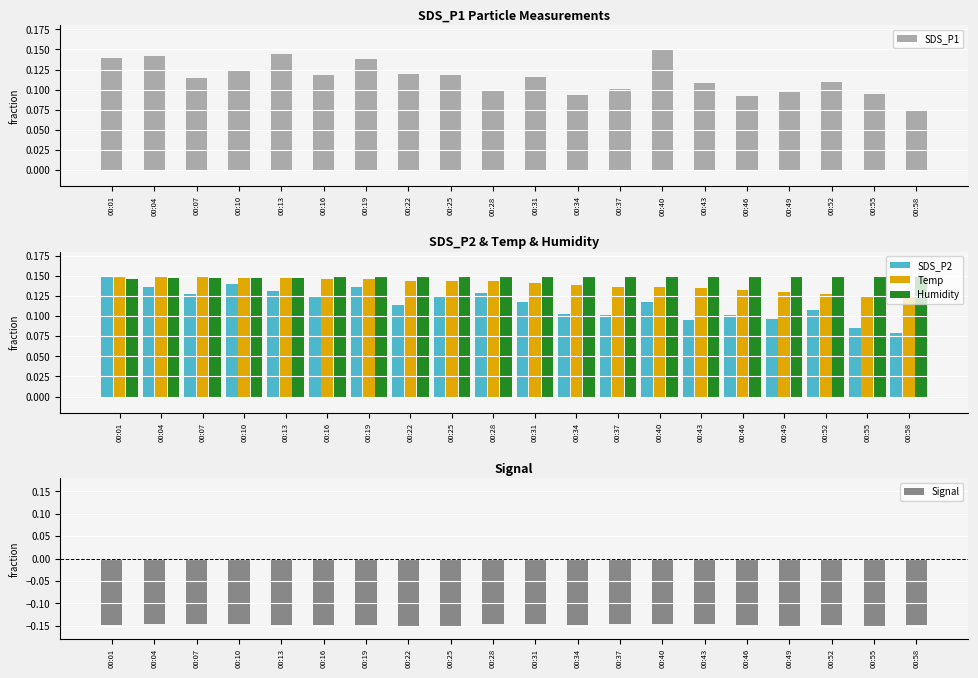

Is the value of SDS_P2 at 00:40 greater than the value of SDS_P1 at 00:55?

Yes